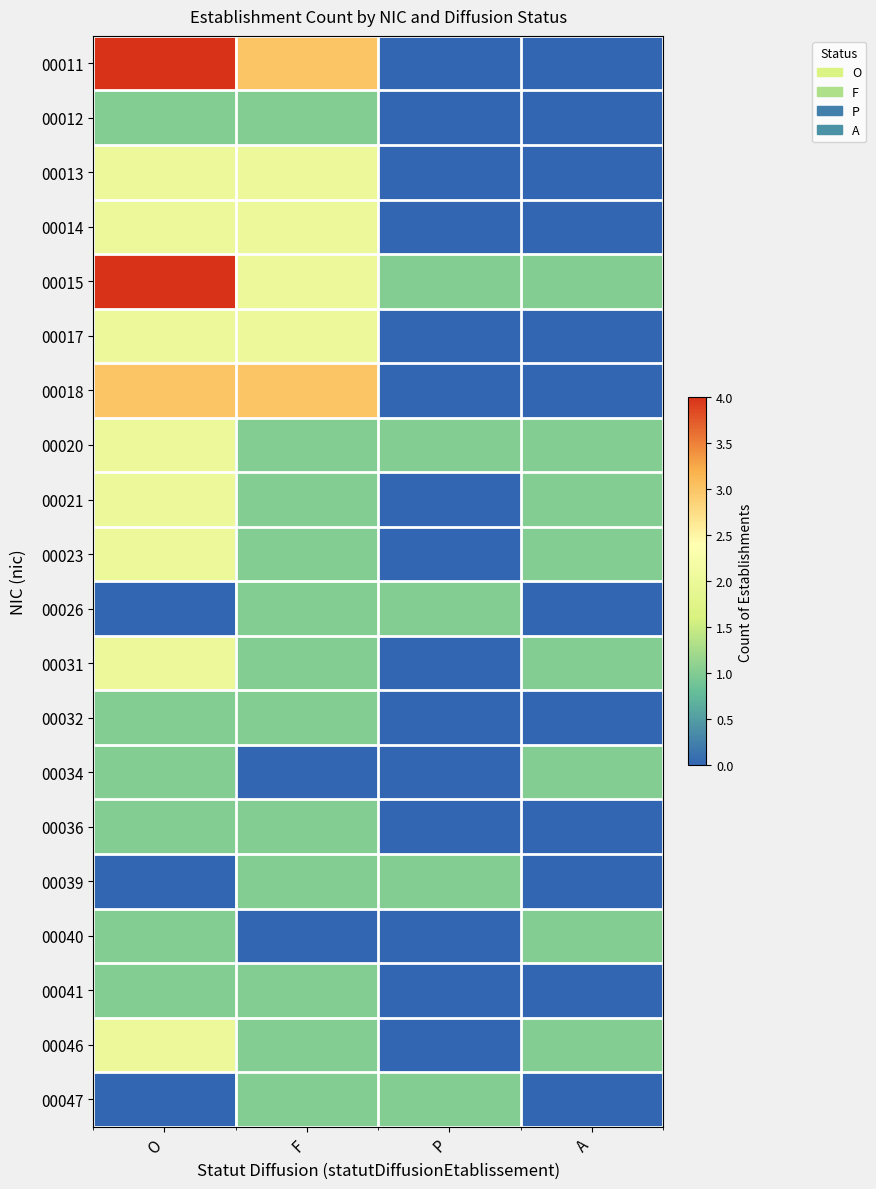

List the series in order of their peak value, highest first.

00011, 00015, 00018, 00013, 00014, 00017, 00020, 00021, 00023, 00031, 00046, 00012, 00026, 00032, 00034, 00036, 00039, 00040, 00041, 00047